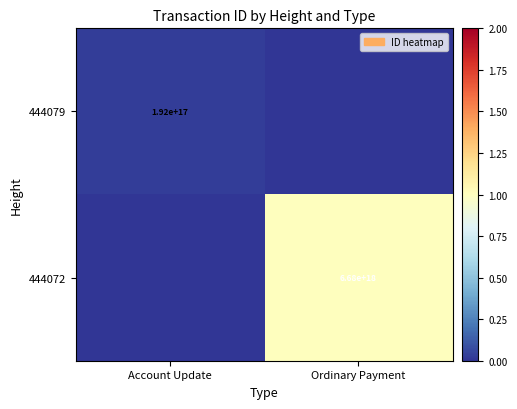

Which category has the lowest value across all series?

Ordinary Payment